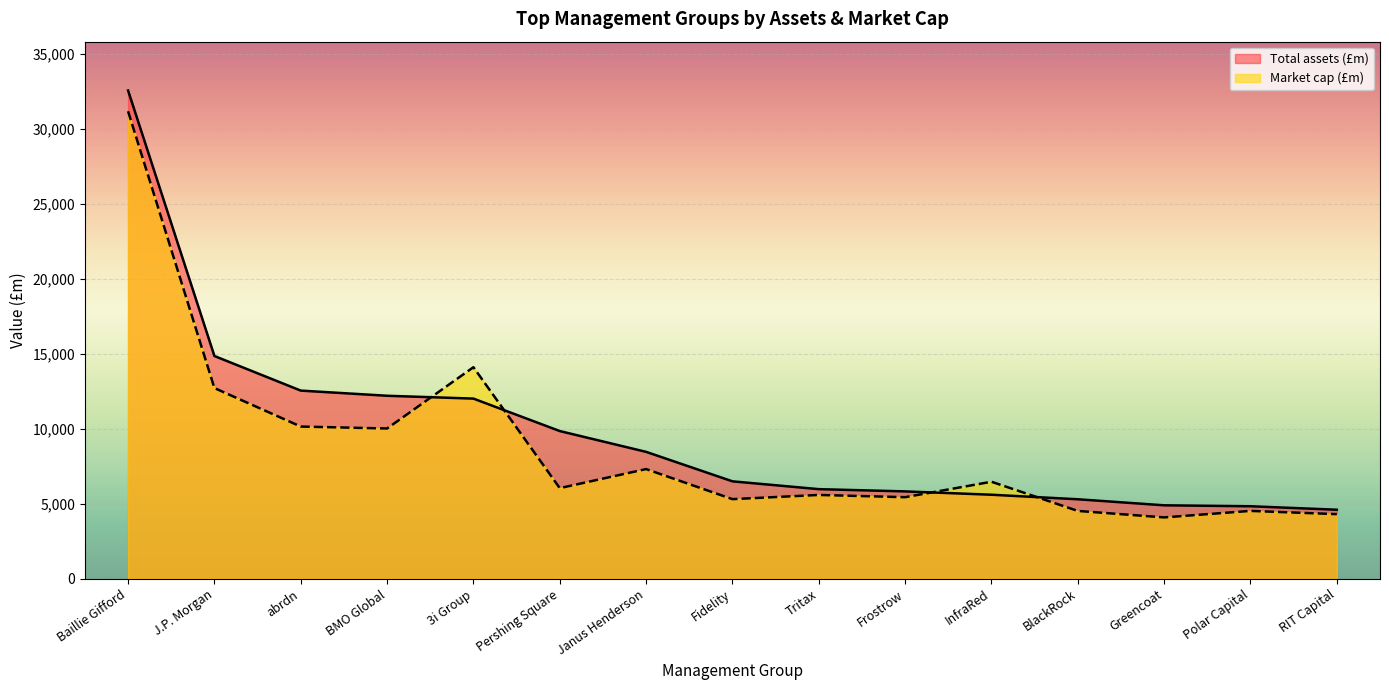

Is it true that Market cap (£m) equals 4051.0 at Janus Henderson?

False